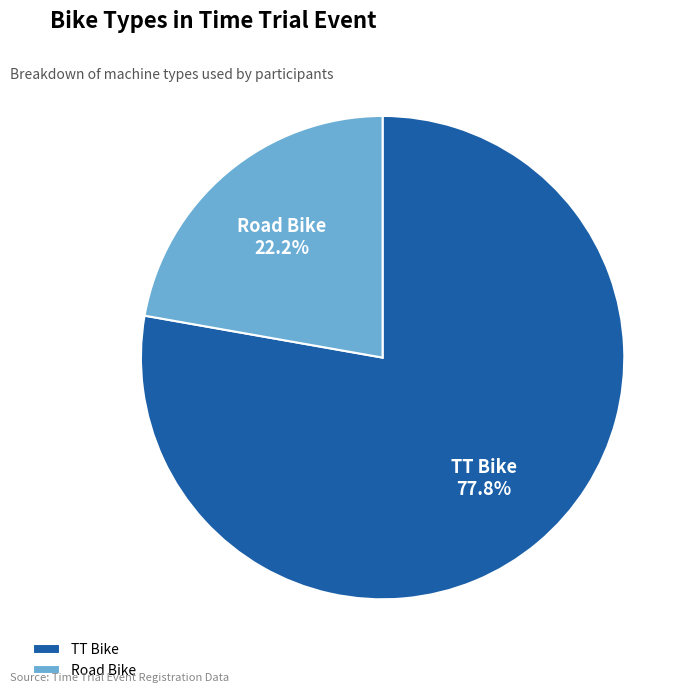

Combined, do TT Bike and Road Bike account for over 50%?

Yes